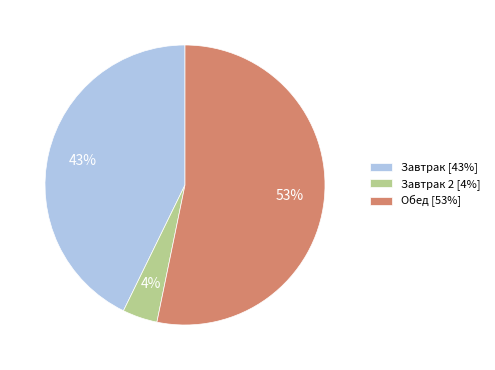

What is the majority slice?

Обед [53%]